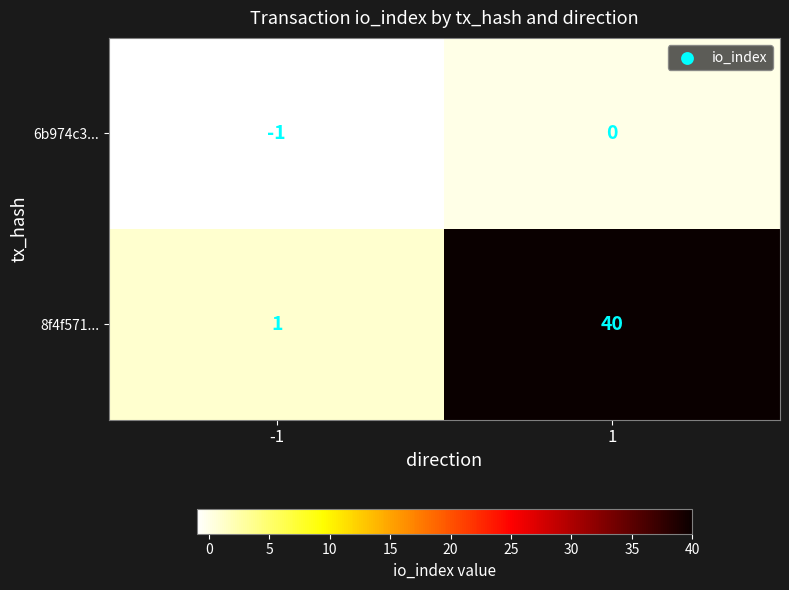

True or false: 6b974c3... has a value of 0 at -1.

False